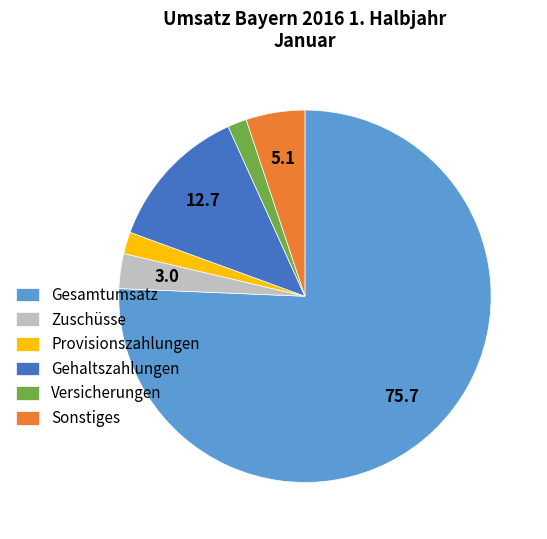

Does any single category account for the majority?

Yes